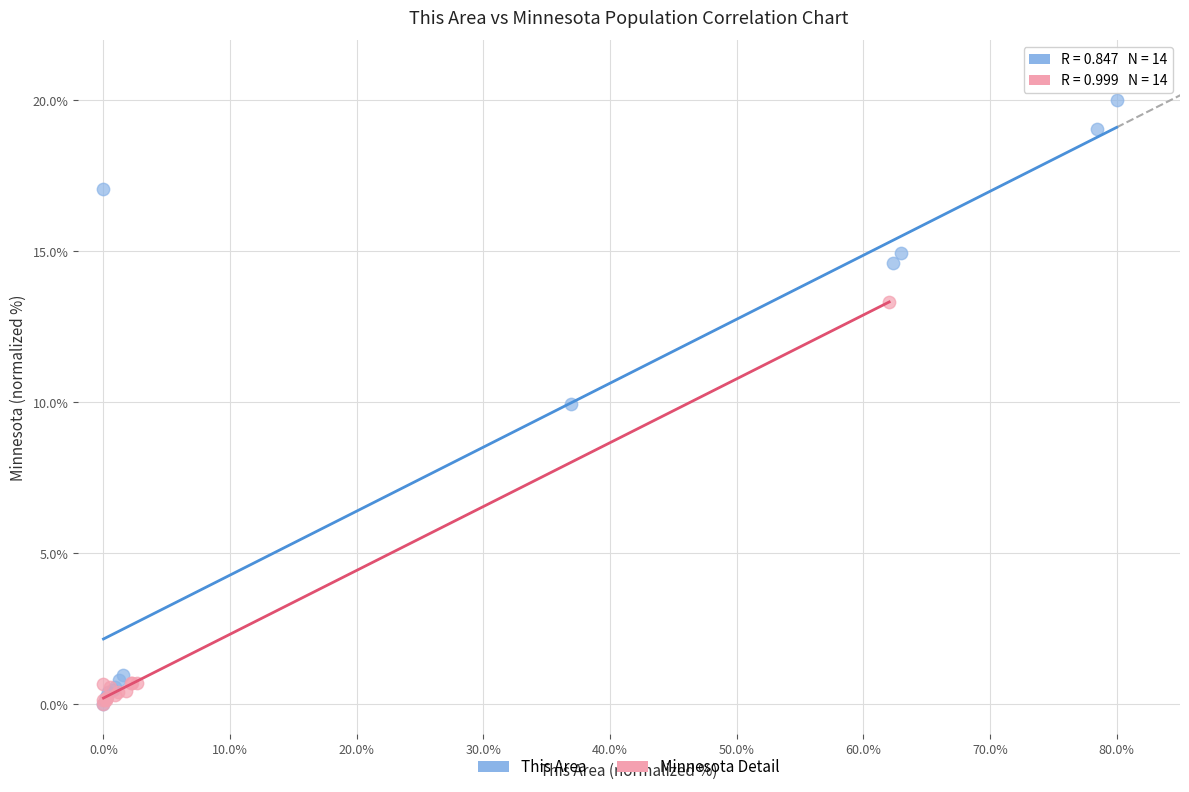

Which series reaches the maximum Y coordinate?

This Area